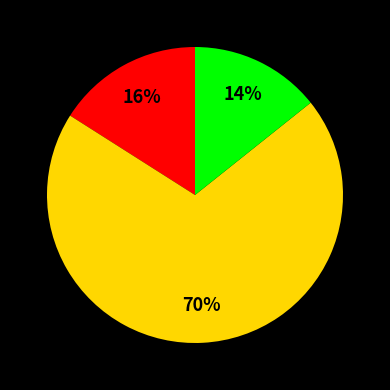

Does any single category account for the majority?

Yes